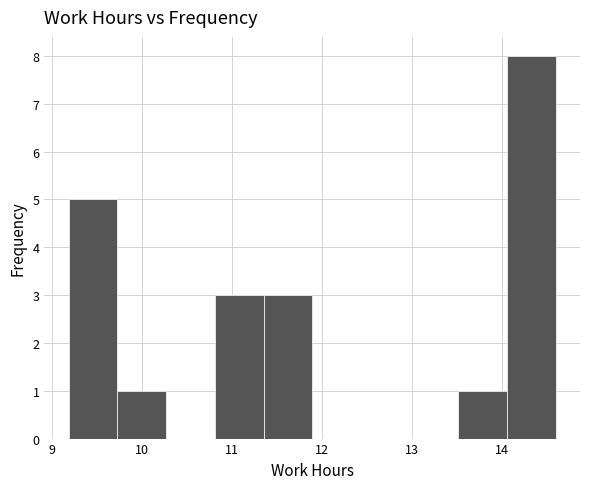

How tall is the bar that spans 13.5 to 14.1 on the x-axis? Neither the bar edges nor the heights are printed on the chart, so give them approximately, as read against the axes.

1